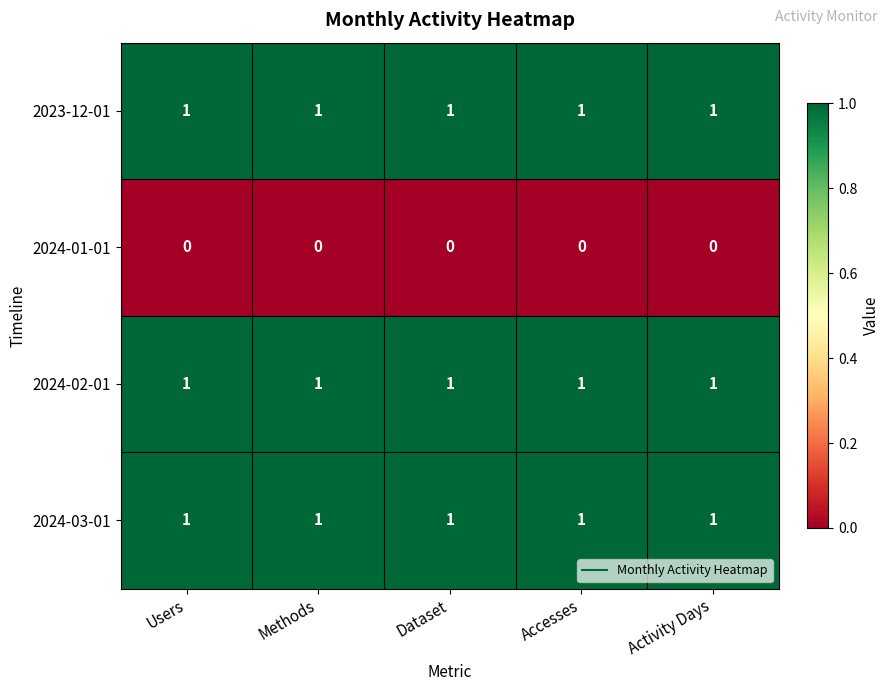

What is the sum of all 2024-02-01 values?

5